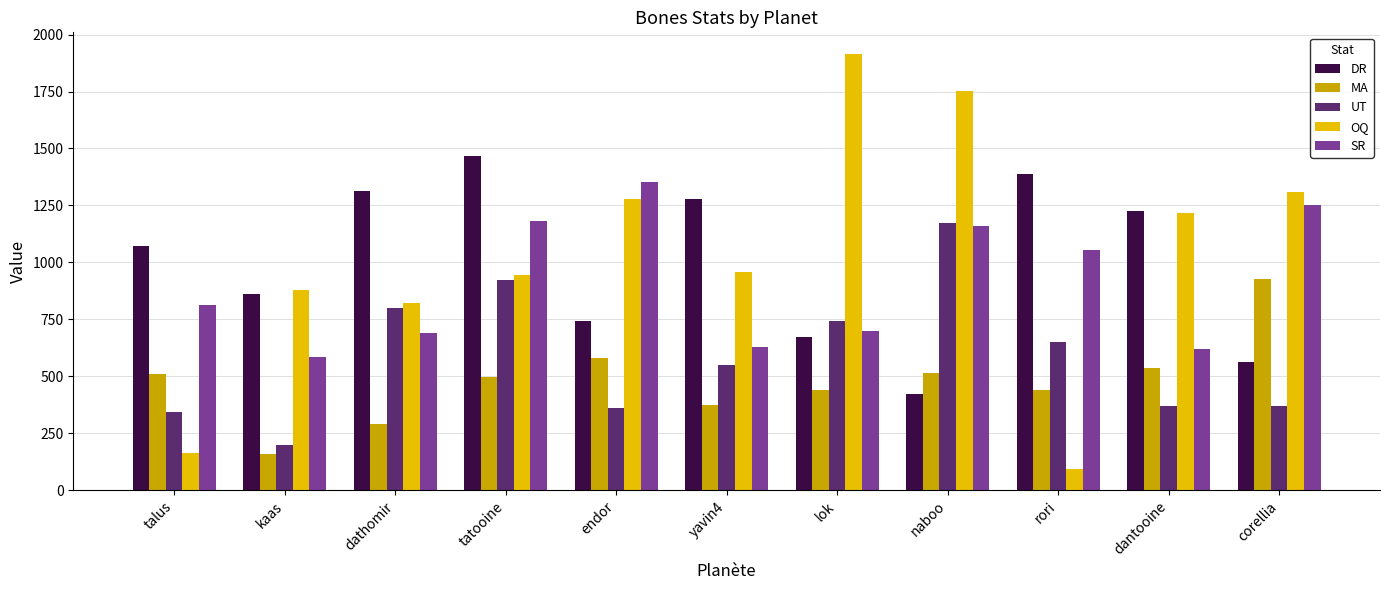

Which series has the largest total across all categories?

OQ